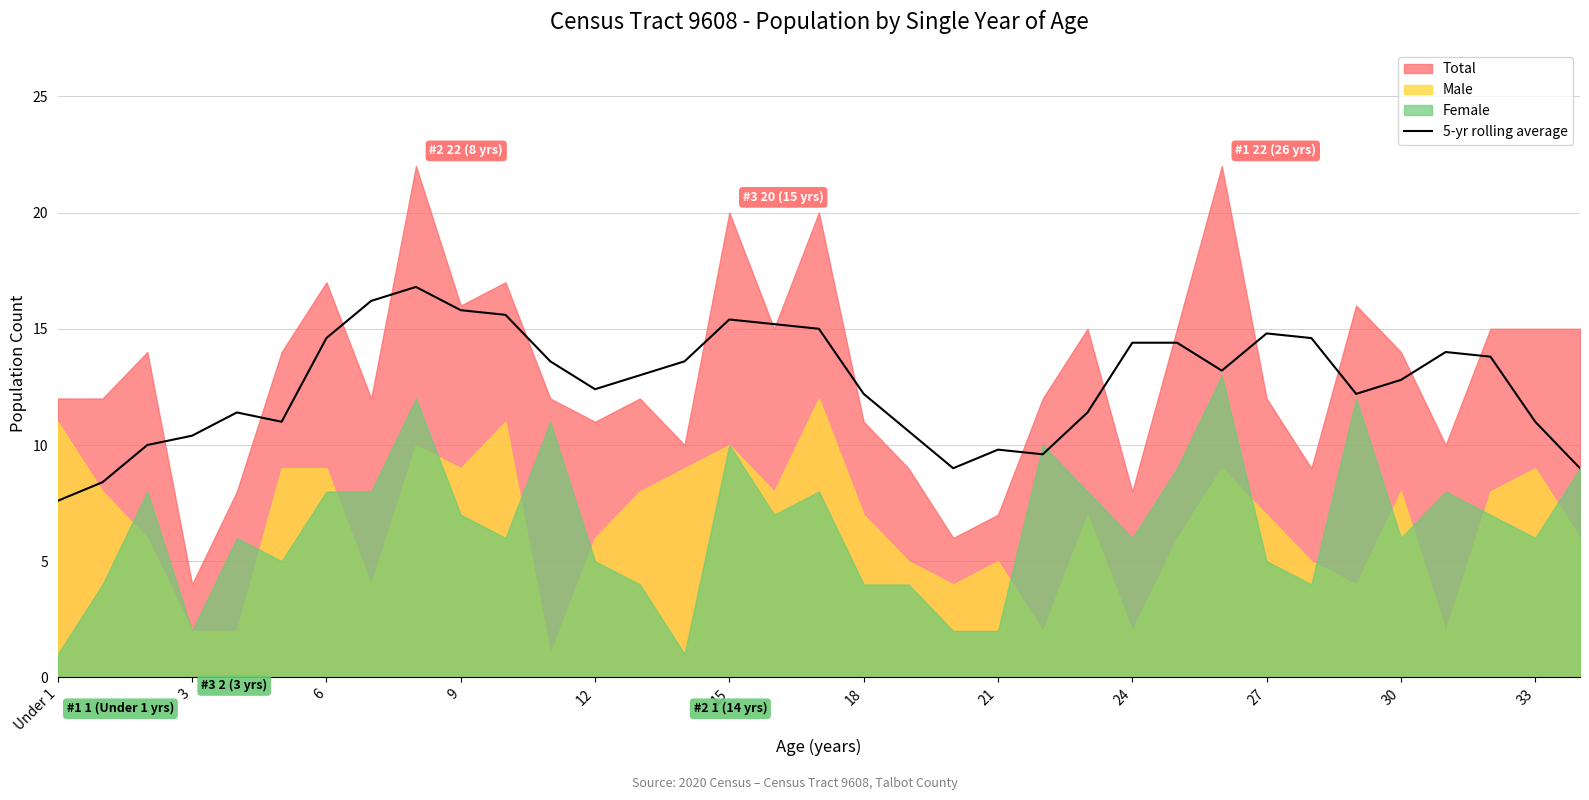

What is the sum of the values at 18 and 33?

23.2